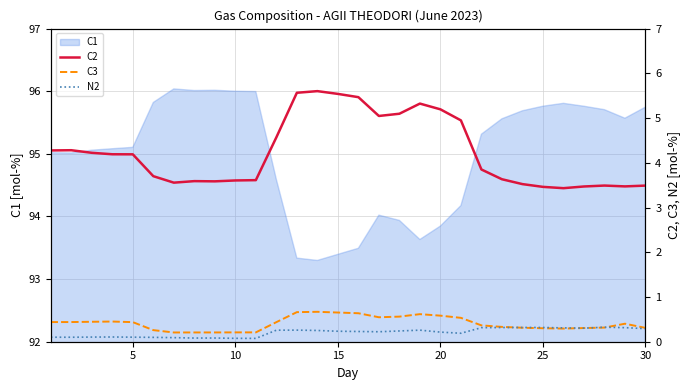

True or false: C1 has a value of 23.1 at 10.

False